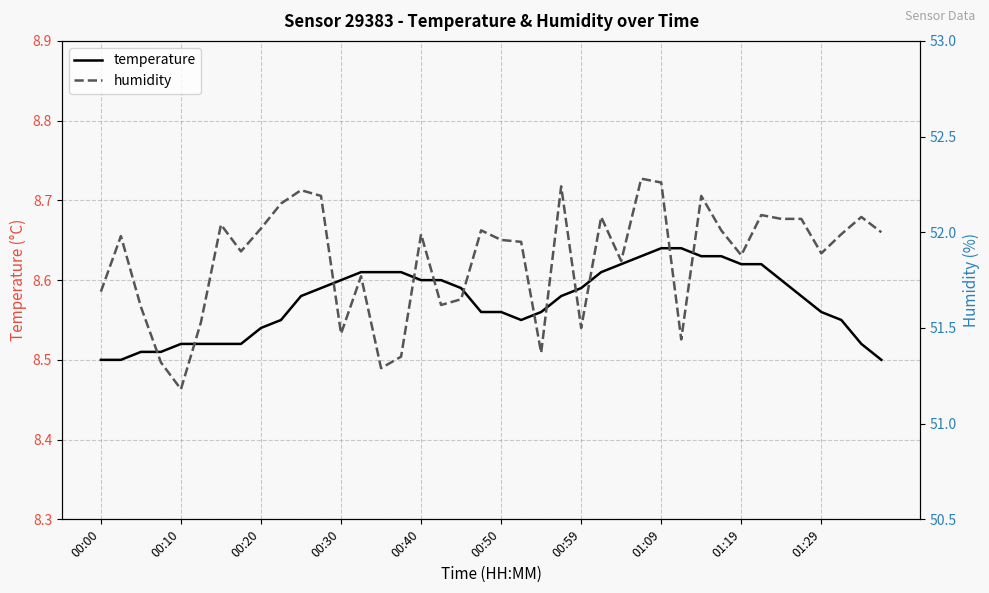

Is it true that temperature equals 2.1 at 00:30?

False